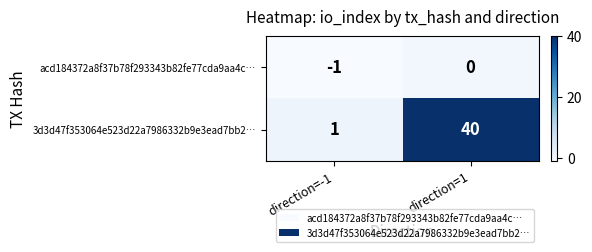

What is the smallest value displayed?

-1